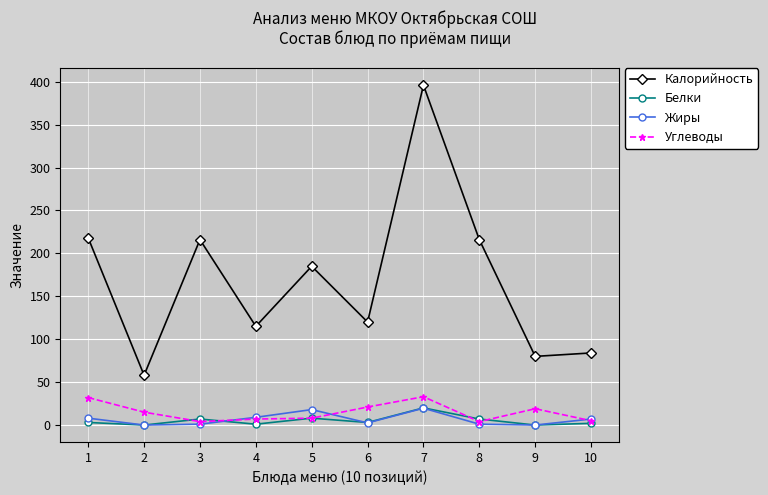

Which series has the largest range (max minus min)?

Калорийность